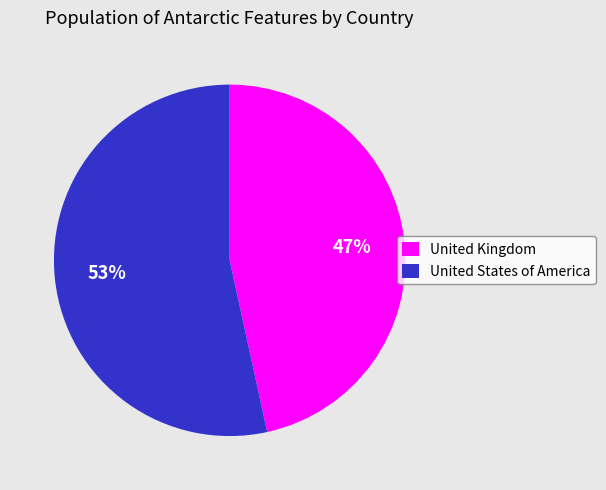

To the nearest percent, what is the combined percentage of United Kingdom and United States of America?

100%